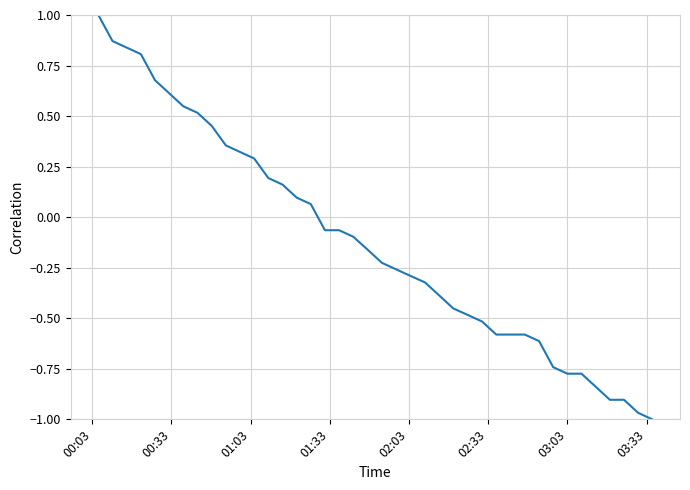

What is the greatest value displayed?

1.0